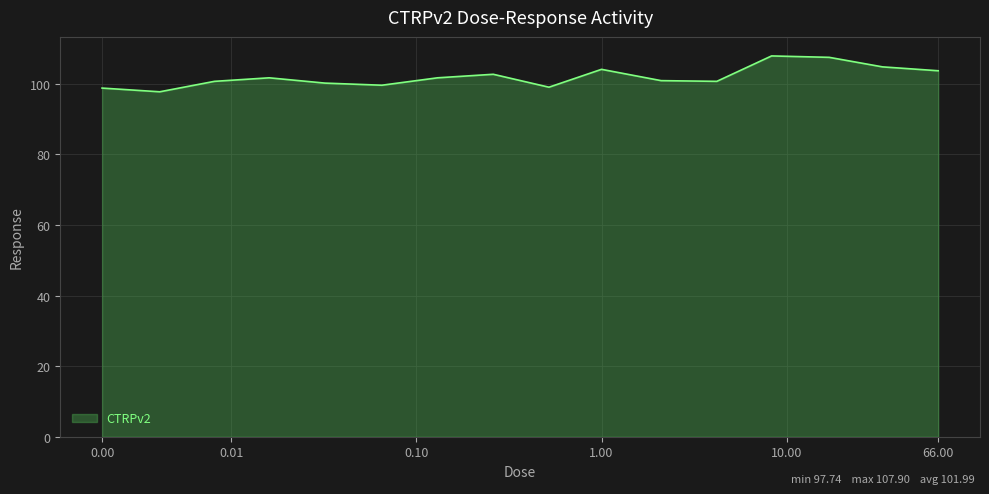

What is the difference between the maximum and minimum values?

10.2